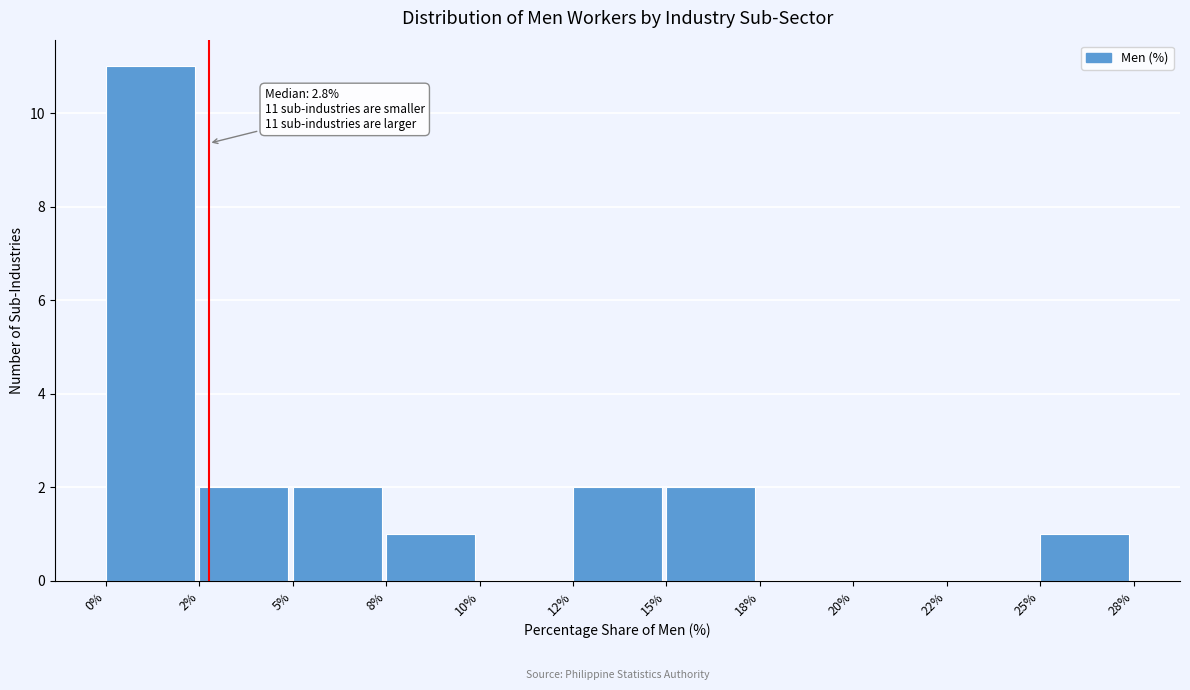

Reading left to right, what are all the values shown in this chart?

0%=11	2%=2	5%=2	8%=1	10%=0	12%=2	15%=2	18%=0	20%=0	22%=0	25%=1